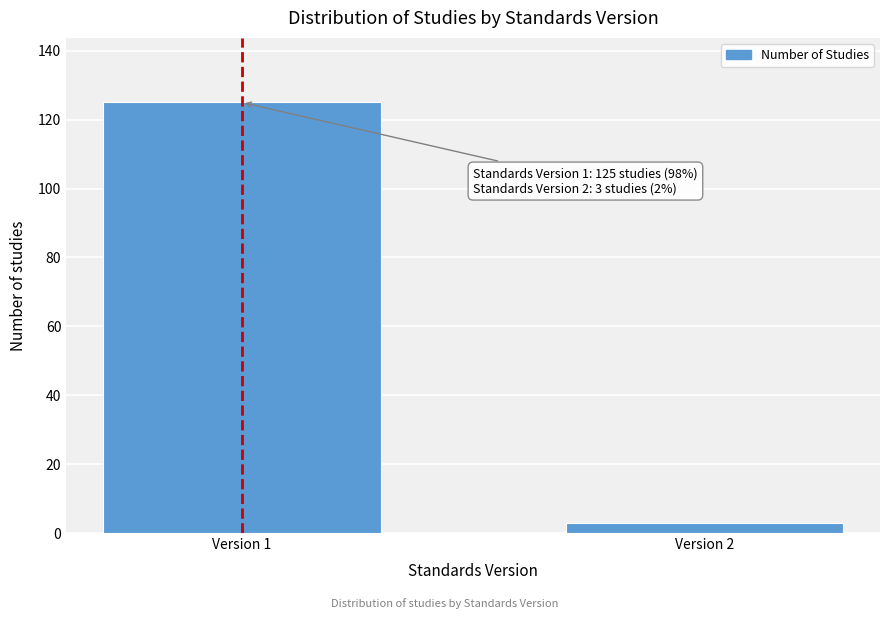

Reading left to right, transcribe all the data shown in this chart.

125	3